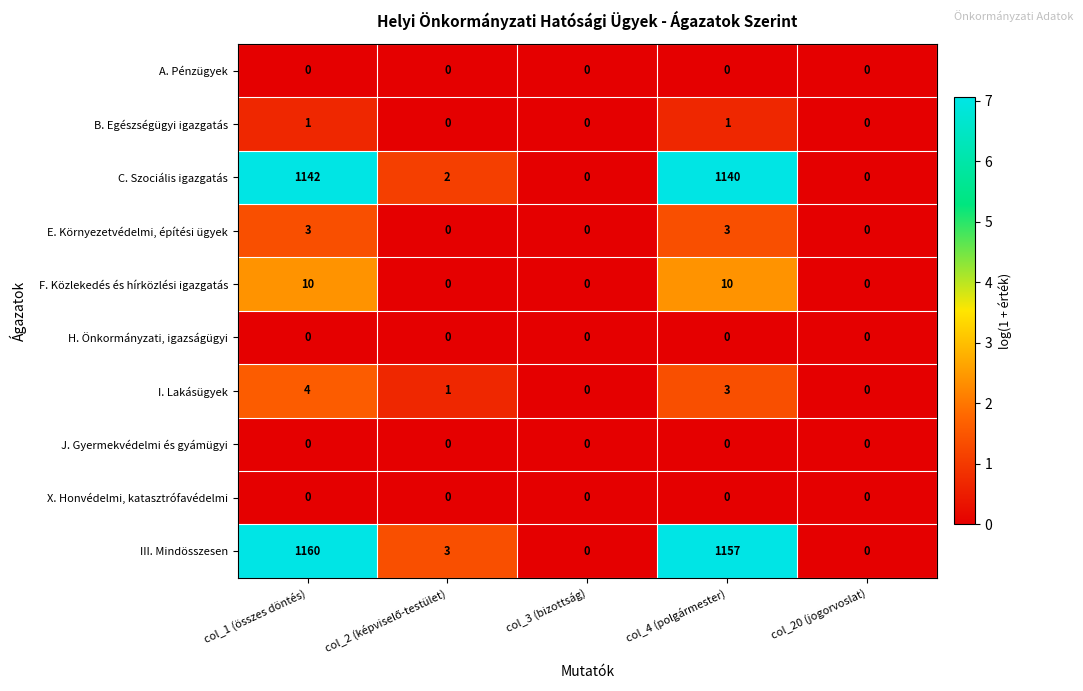

Which series has the largest total across all categories?

III. Mindösszesen